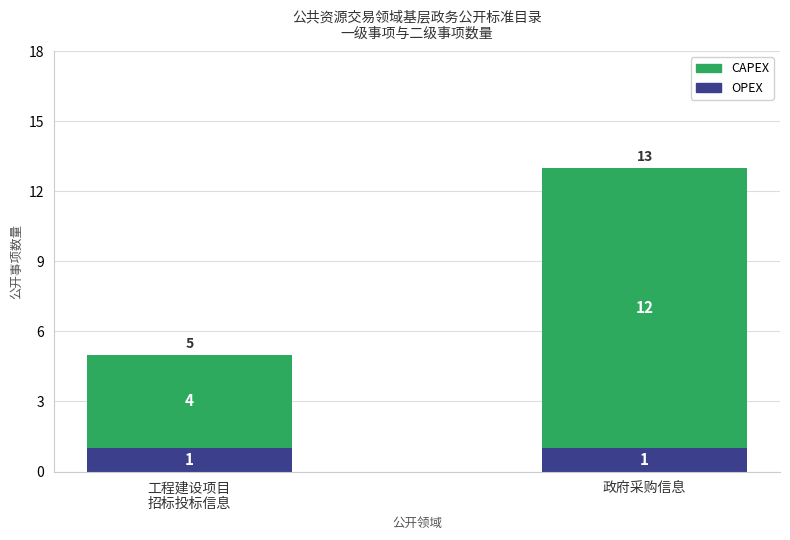

True or false: OPEX has a value of 1 at 政府采购信息.

True